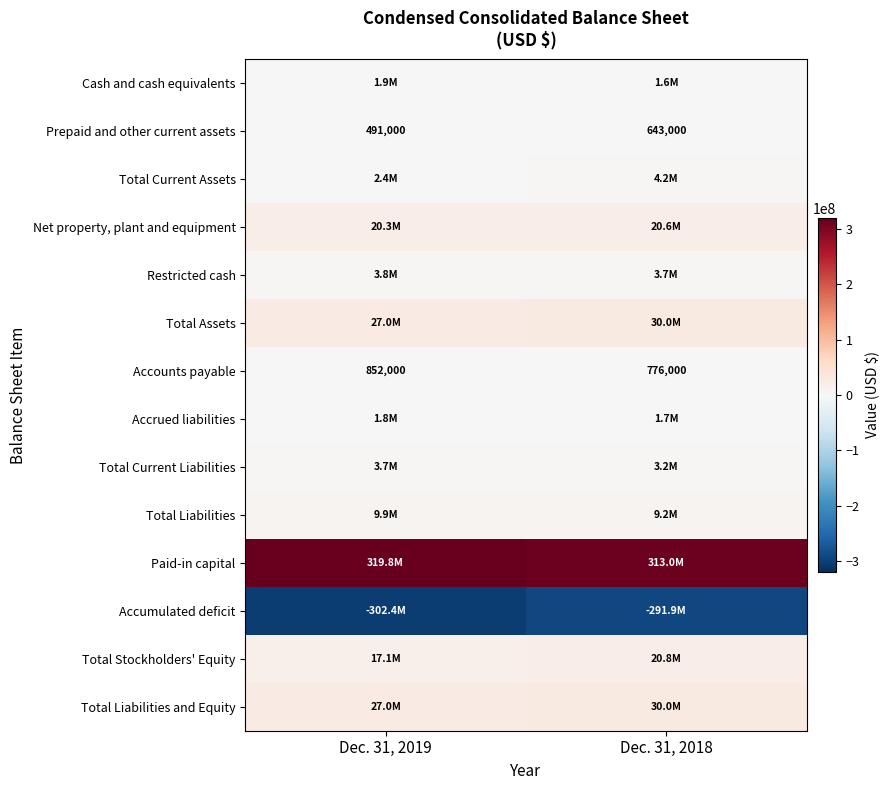

What is the sum of the Accounts payable values at Dec. 31, 2019 and Dec. 31, 2018?

1628000